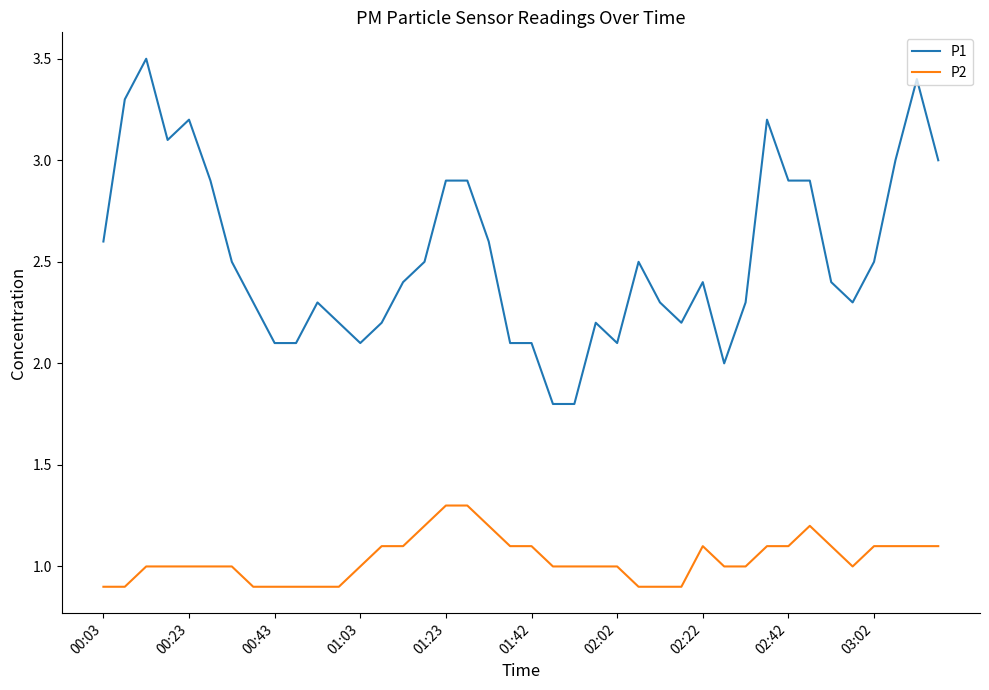

How many lines are shown in the chart?

2